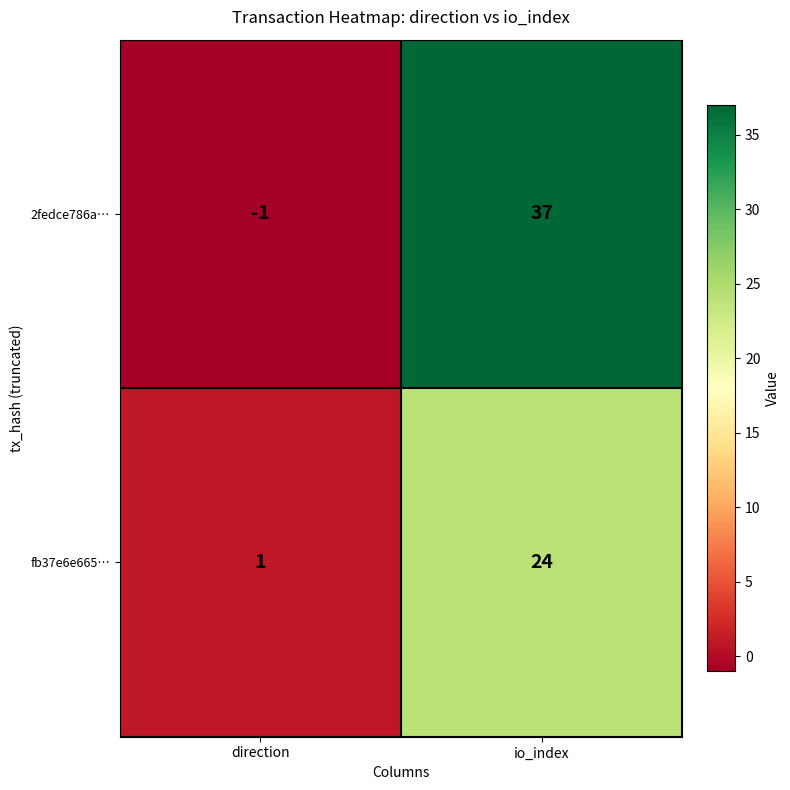

Rank the series by their average value, from lowest to highest.

fb37e6e665…, 2fedce786a…